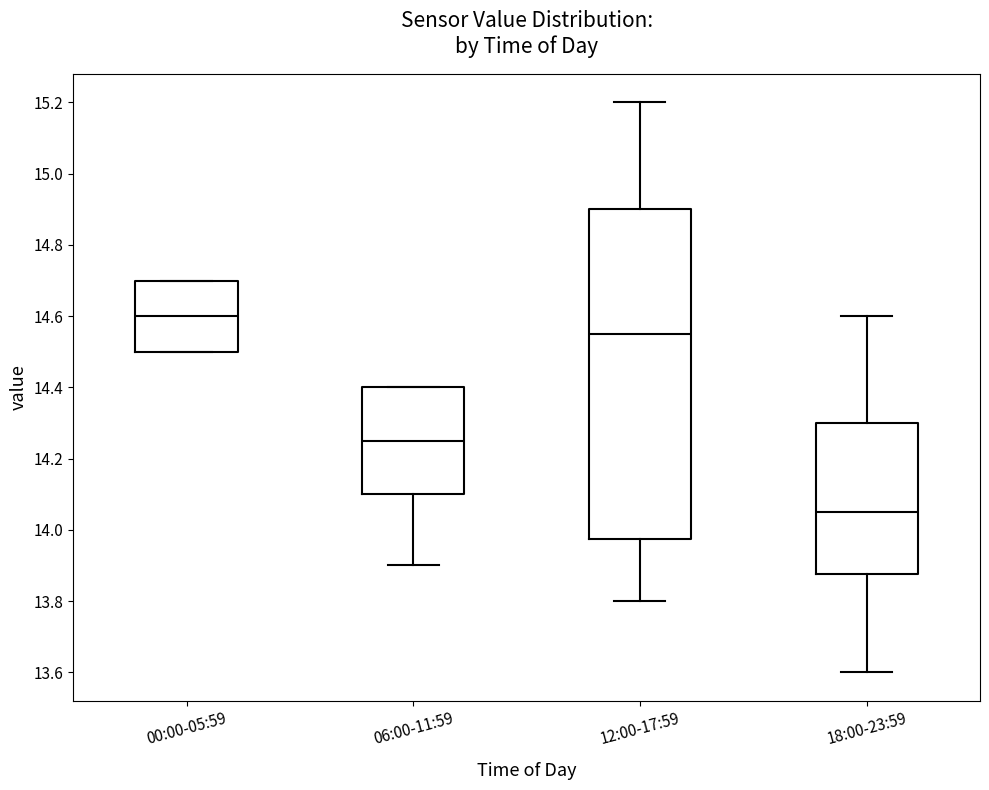

Reading left to right, read every box against the y-axis: the position of its median line, the range the box covers, and the ends of its whiskers. The values are not printed on the chart, so give them approximately, as read against the axis.

00:00-05:59: median 14.60, box 14.50 to 14.70, whiskers 14.50 to 14.70
06:00-11:59: median 14.26, box 14.10 to 14.40, whiskers 13.90 to 14.40
12:00-17:59: median 14.56, box 13.98 to 14.90, whiskers 13.80 to 15.20
18:00-23:59: median 14.06, box 13.88 to 14.30, whiskers 13.60 to 14.60